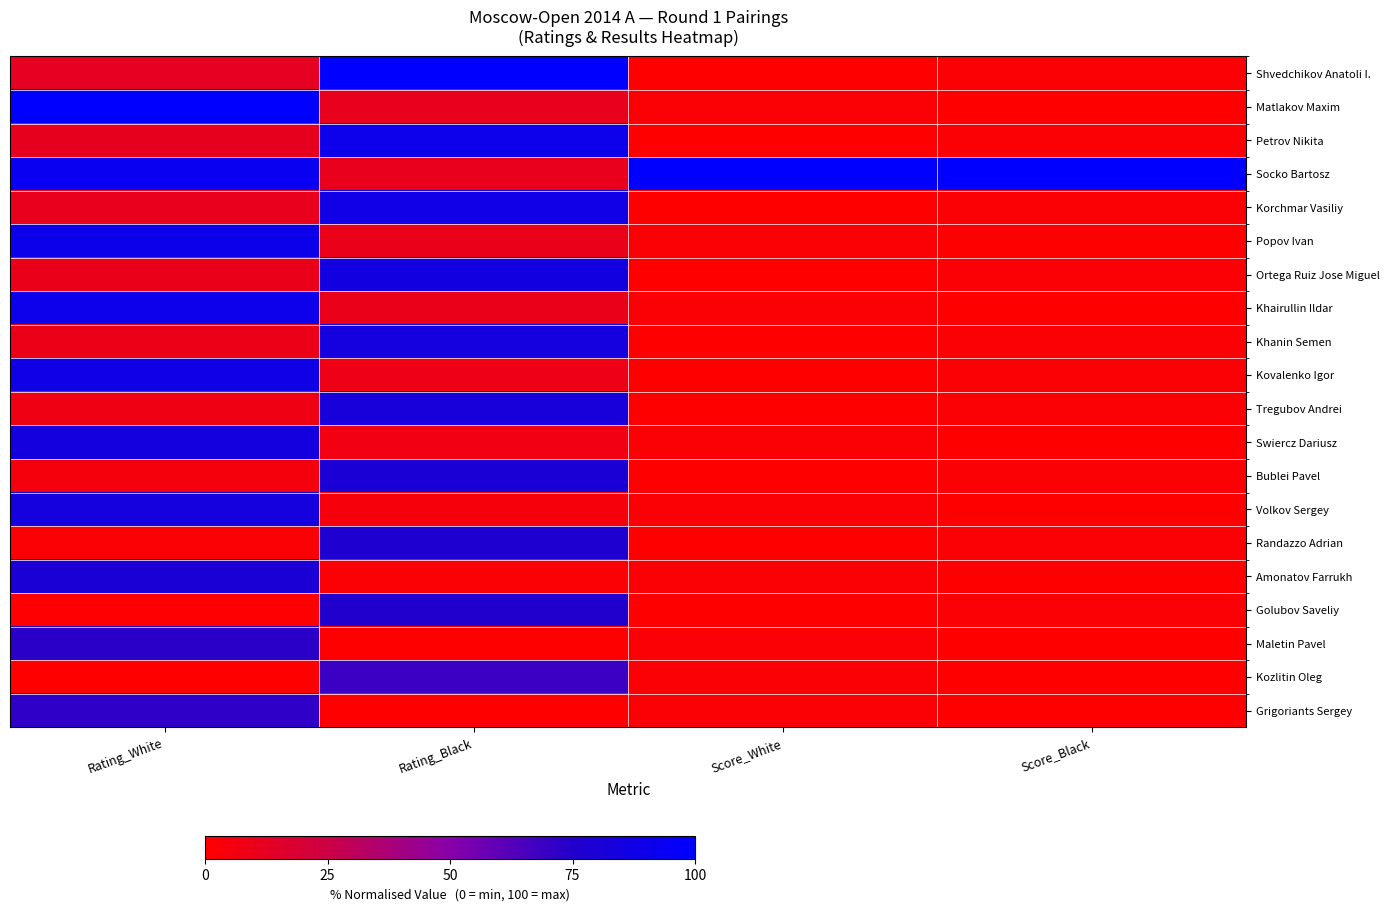

Reading left to right, list all the values displayed in this chart.

Shvedchikov Anatoli I.: Rating_White=12.5	Rating_Black=100.0	Score_White=0.0	Score_Black=2.0
Matlakov Maxim: Rating_White=100.0	Rating_Black=10.9	Score_White=2.0	Score_Black=0.0
Petrov Nikita: Rating_White=11.4	Rating_Black=89.9	Score_White=0.0	Score_Black=2.0
Socko Bartosz: Rating_White=93.0	Rating_Black=10.6	Score_White=100.0	Score_Black=100.0
Korchmar Vasiliy: Rating_White=10.9	Rating_Black=87.2	Score_White=0.0	Score_Black=2.0
Popov Ivan: Rating_White=90.4	Rating_Black=9.9	Score_White=2.0	Score_Black=0.0
Ortega Ruiz Jose Miguel: Rating_White=10.1	Rating_Black=85.4	Score_White=0.0	Score_Black=2.0
Khairullin Ildar: Rating_White=89.9	Rating_Black=9.4	Score_White=2.0	Score_Black=0.0
Khanin Semen: Rating_White=9.1	Rating_Black=84.2	Score_White=0.0	Score_Black=2.0
Kovalenko Igor: Rating_White=87.5	Rating_Black=8.4	Score_White=0.0	Score_Black=2.0
Tregubov Andrei: Rating_White=7.3	Rating_Black=82.2	Score_White=0.0	Score_Black=2.0
Swiercz Dariusz: Rating_White=84.4	Rating_Black=6.4	Score_White=2.0	Score_Black=0.0
Bublei Pavel: Rating_White=5.2	Rating_Black=79.8	Score_White=0.0	Score_Black=2.0
Volkov Sergey: Rating_White=83.6	Rating_Black=4.4	Score_White=2.0	Score_Black=0.0
Randazzo Adrian: Rating_White=2.3	Rating_Black=77.0	Score_White=0.0	Score_Black=2.0
Amonatov Farrukh: Rating_White=80.0	Rating_Black=1.7	Score_White=2.0	Score_Black=0.0
Golubov Saveliy: Rating_White=0.5	Rating_Black=75.6	Score_White=0.0	Score_Black=2.0
Maletin Pavel: Rating_White=73.0	Rating_Black=0.2	Score_White=2.0	Score_Black=0.0
Kozlitin Oleg: Rating_White=0.0	Rating_Black=68.9	Score_White=2.0	Score_Black=0.0
Grigoriants Sergey: Rating_White=71.7	Rating_Black=0.0	Score_White=2.0	Score_Black=0.0